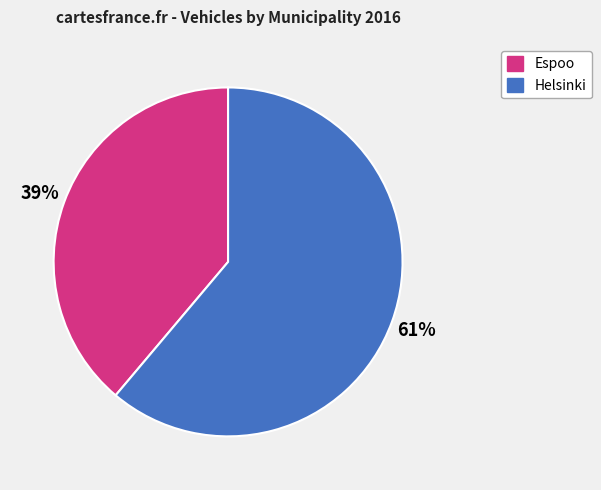

True or false: Helsinki accounts for 61% of the total.

True